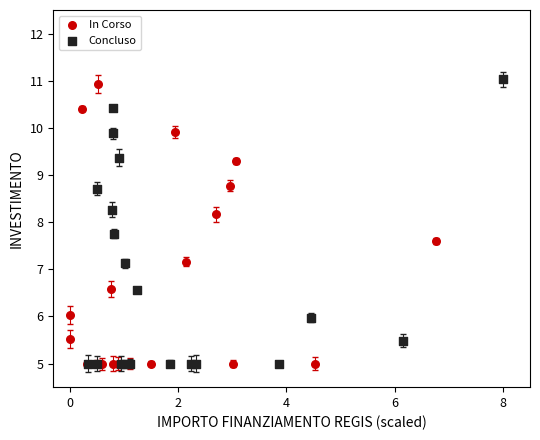

Which series has the widest spread of Y values?

Concluso